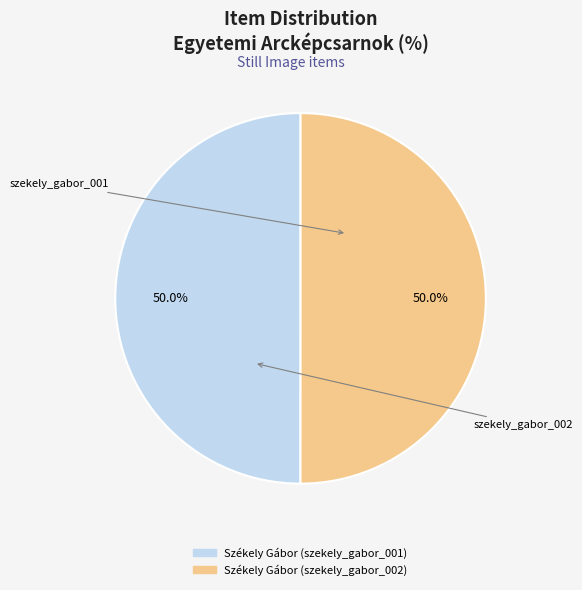

To the nearest percent, what percentage of the pie is Székely Gábor (szekely_gabor_001)?

50%